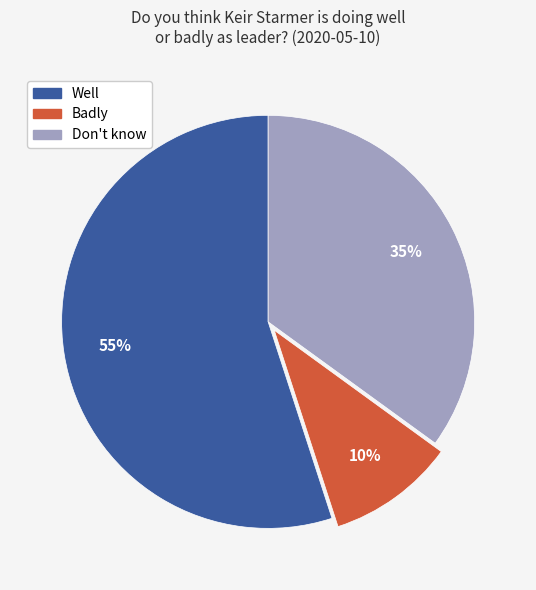

To the nearest percent, what is the difference between the largest and smallest slice percentages?

45%